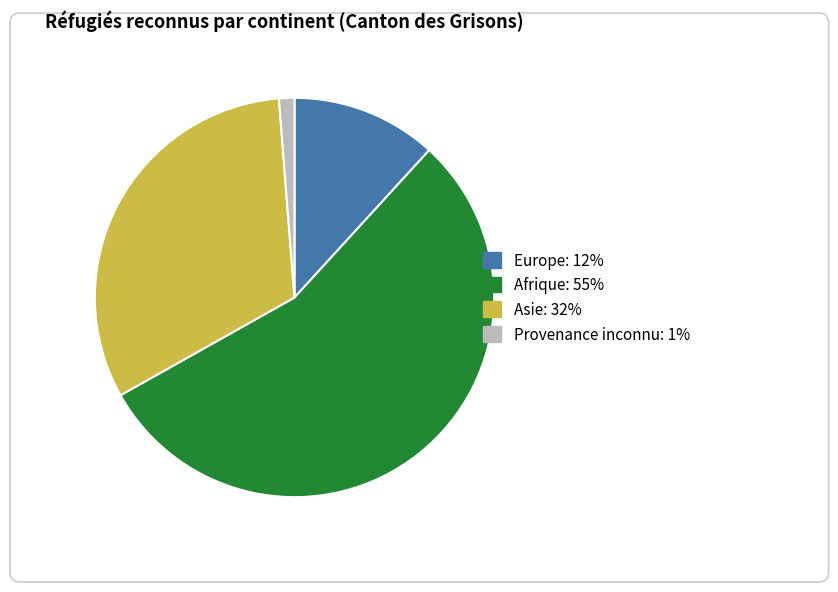

What is the largest slice in the pie chart?

Afrique